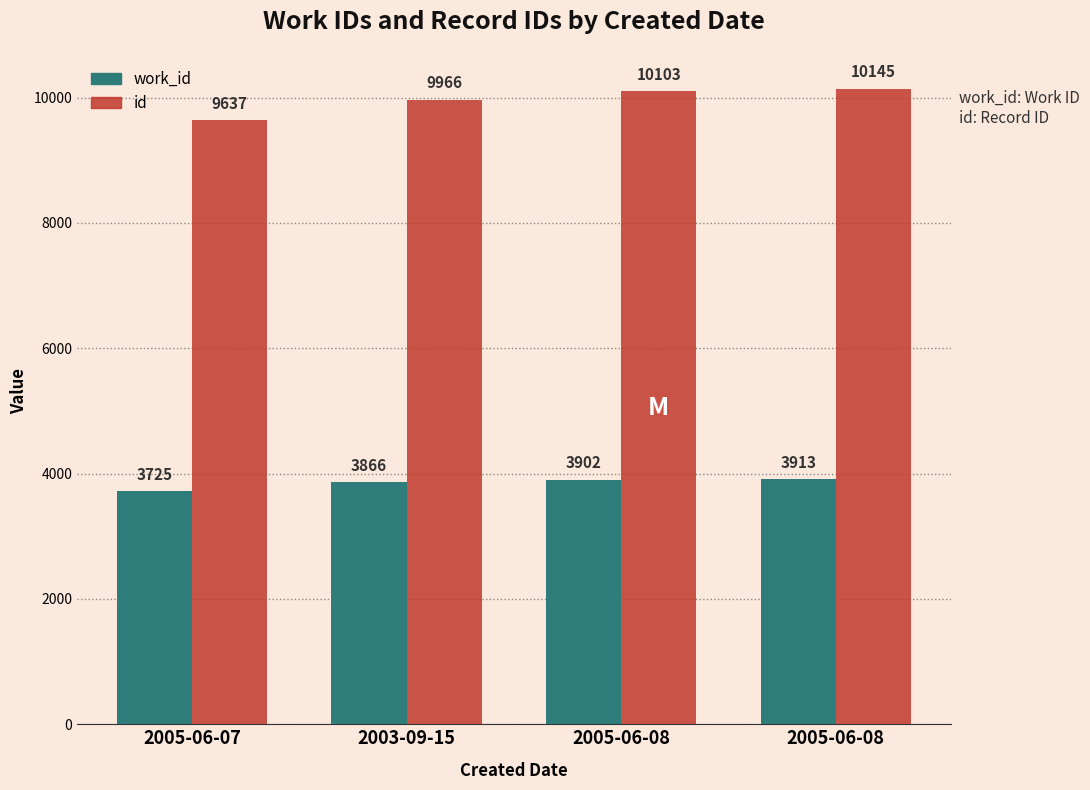

Reading left to right, extract all data points from this chart.

work_id: 2005-06-07=3725	2003-09-15=3866	2005-06-08=3902	2005-06-08=3913
id: 2005-06-07=9637	2003-09-15=9966	2005-06-08=10103	2005-06-08=10145